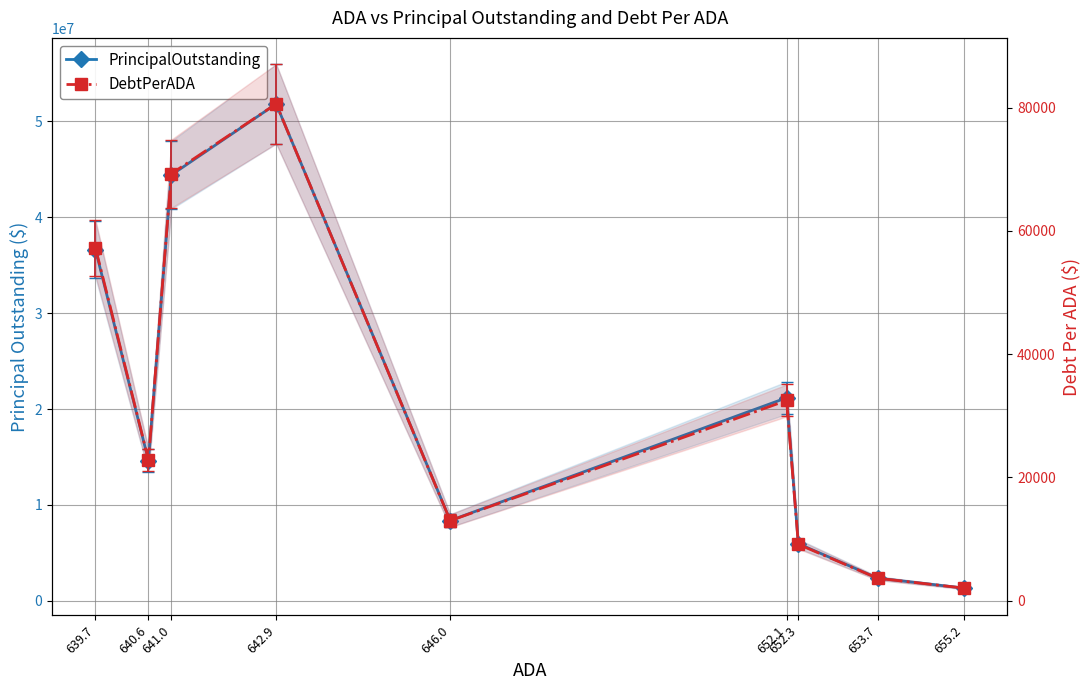

What is the label of the 6th point from the right?

642.9